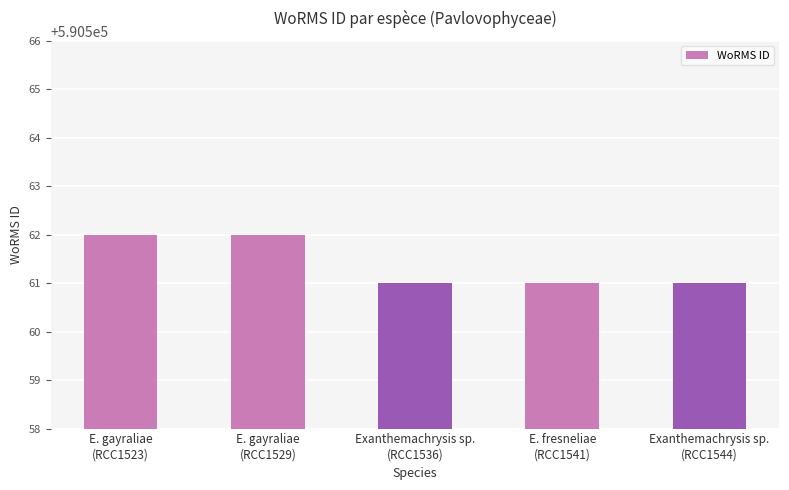

Reading left to right, transcribe all the data shown in this chart.

590562	590562	590561	590561	590561